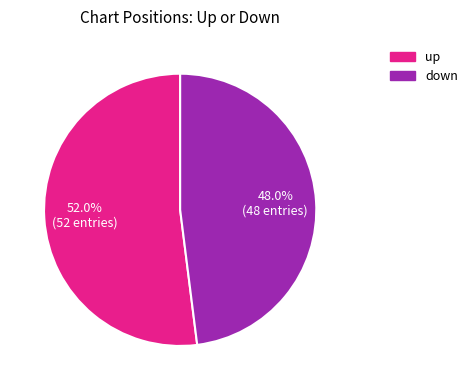

To the nearest percent, what percentage of the pie is down?

48%